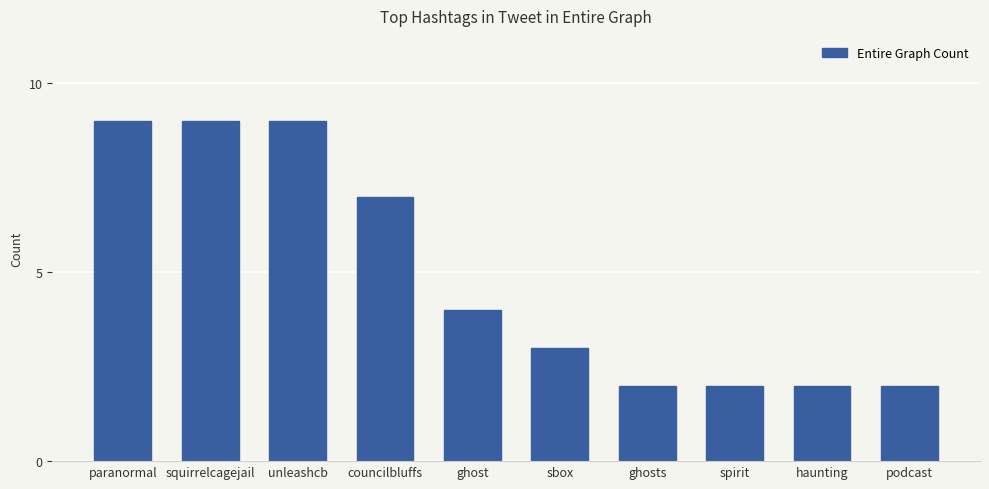

Reading left to right, transcribe all the data shown in this chart.

paranormal=9	squirrelcagejail=9	unleashcb=9	councilbluffs=7	ghost=4	sbox=3	ghosts=2	spirit=2	haunting=2	podcast=2